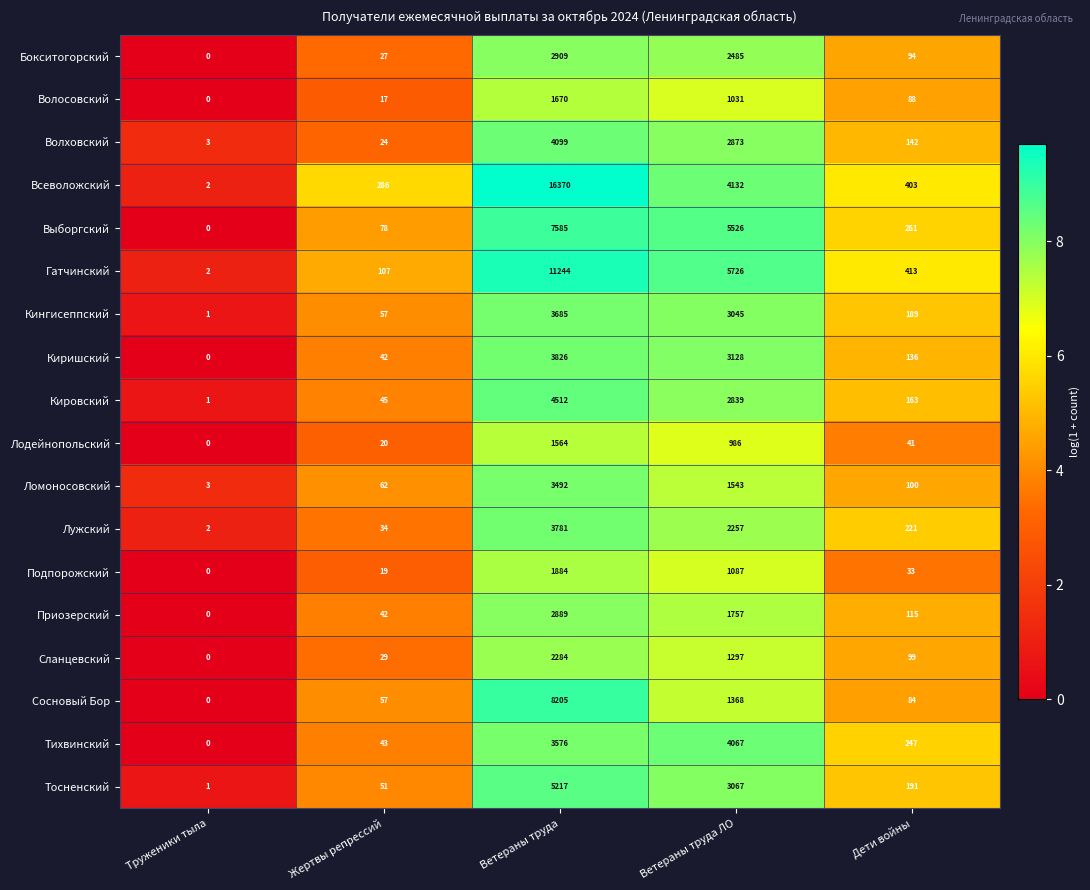

Which category has the highest value across all series?

Ветераны труда